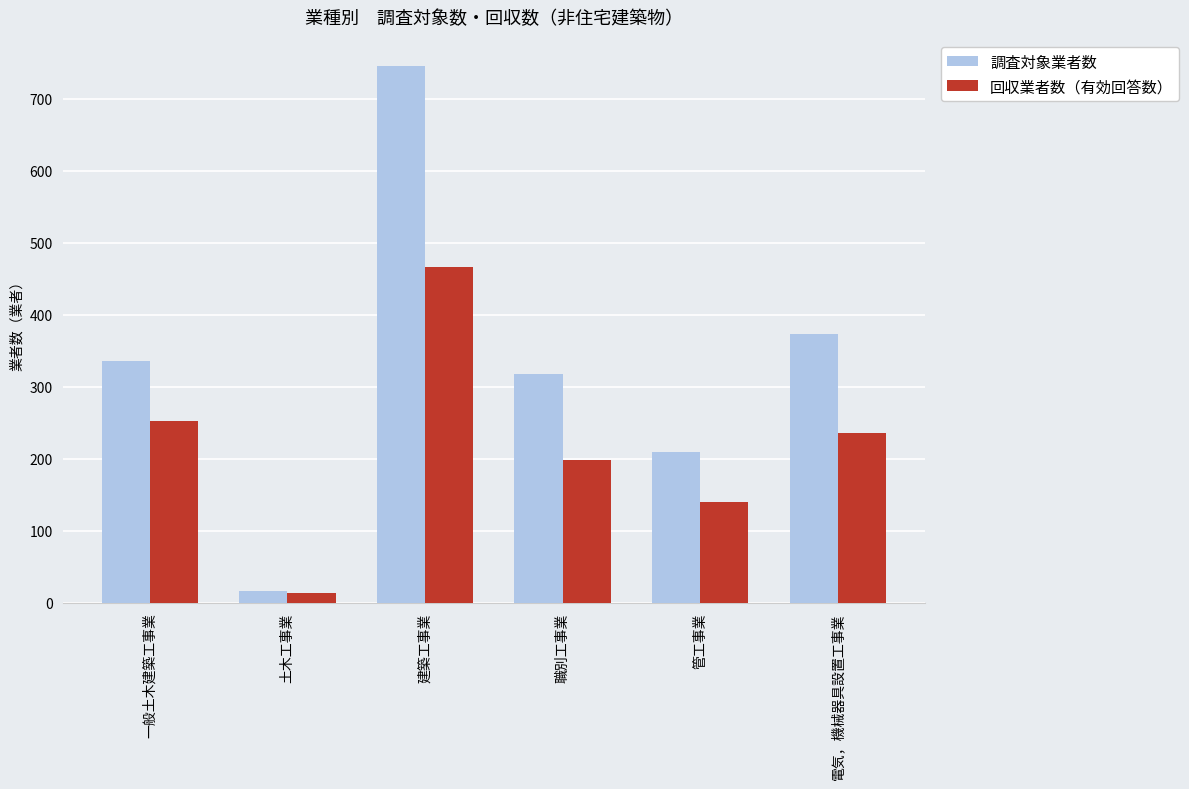

Is it true that 回収業者数（有効回答数） equals 67 at 管工事業?

False